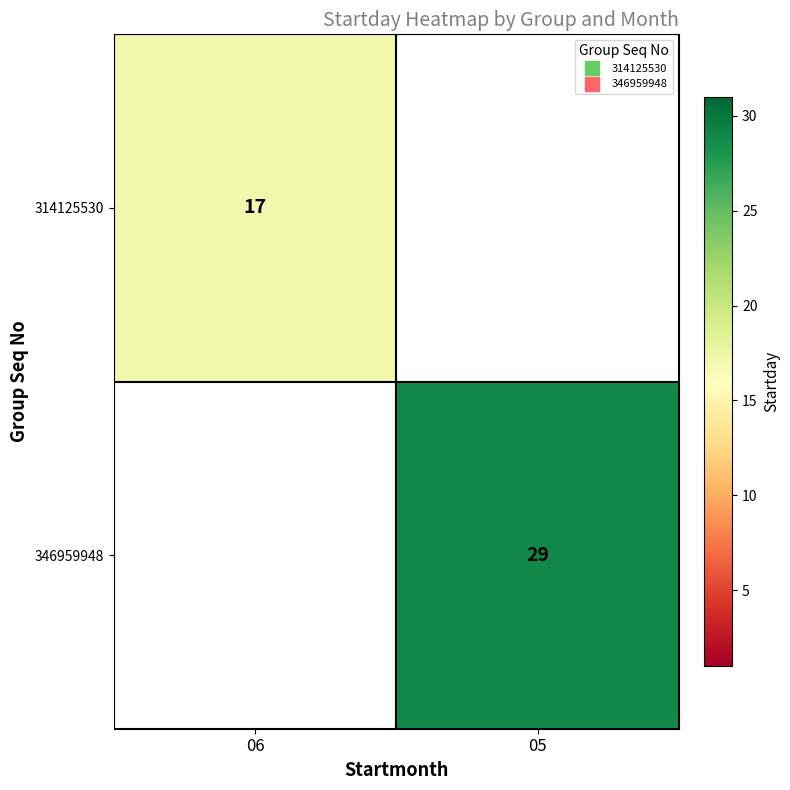

List the series in order of their overall mean, highest first.

346959948, 314125530